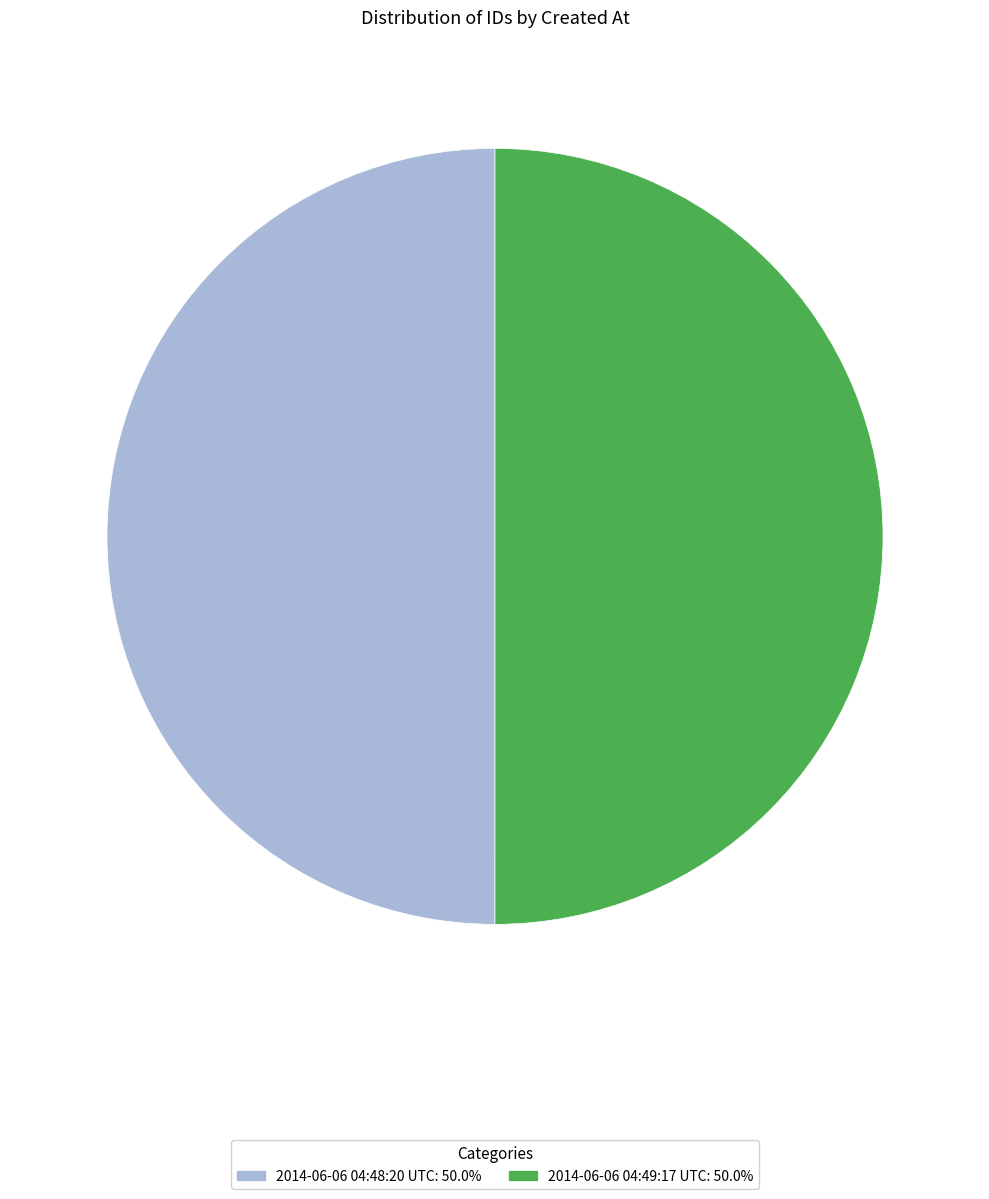

Combined, do 2014-06-06 04:48:20 UTC and 2014-06-06 04:49:17 UTC account for over 50%?

Yes